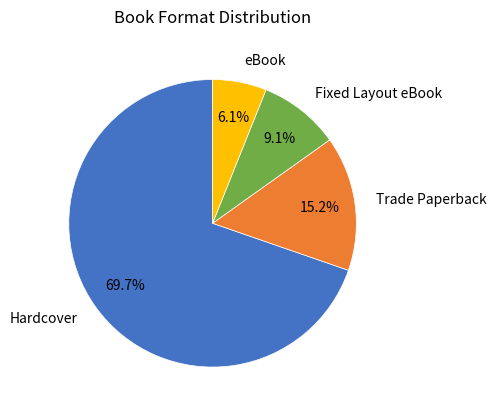

What is the largest slice in the pie chart?

Hardcover